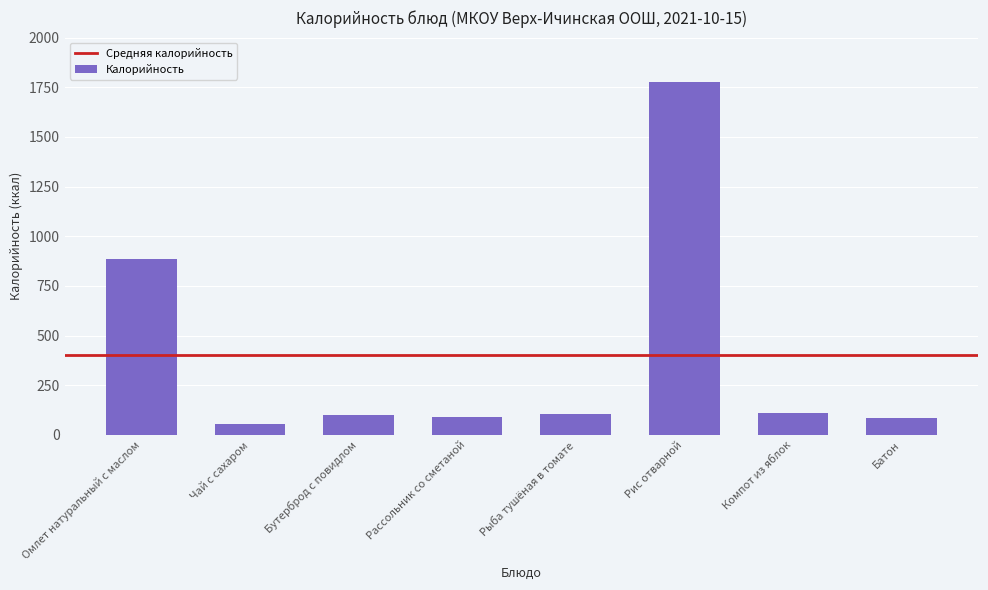

What is the sum of the values at Компот из яблок and Чай с сахаром?

166